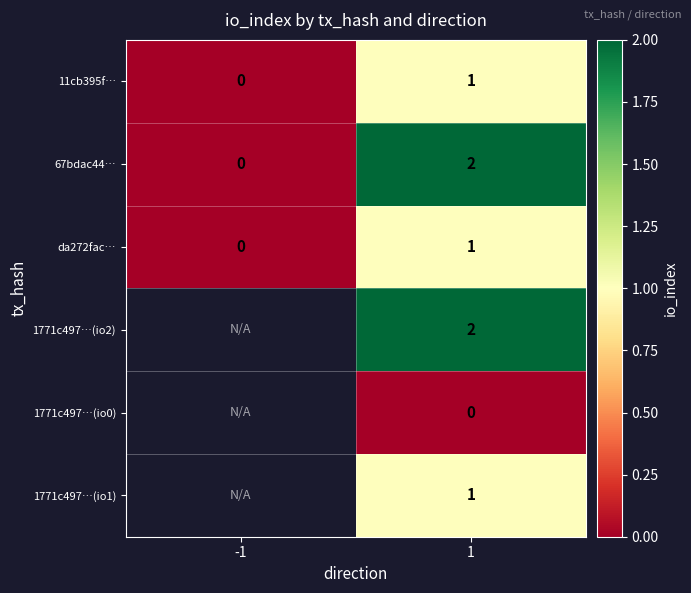

What is the spread (max minus min) of values at 1?

2